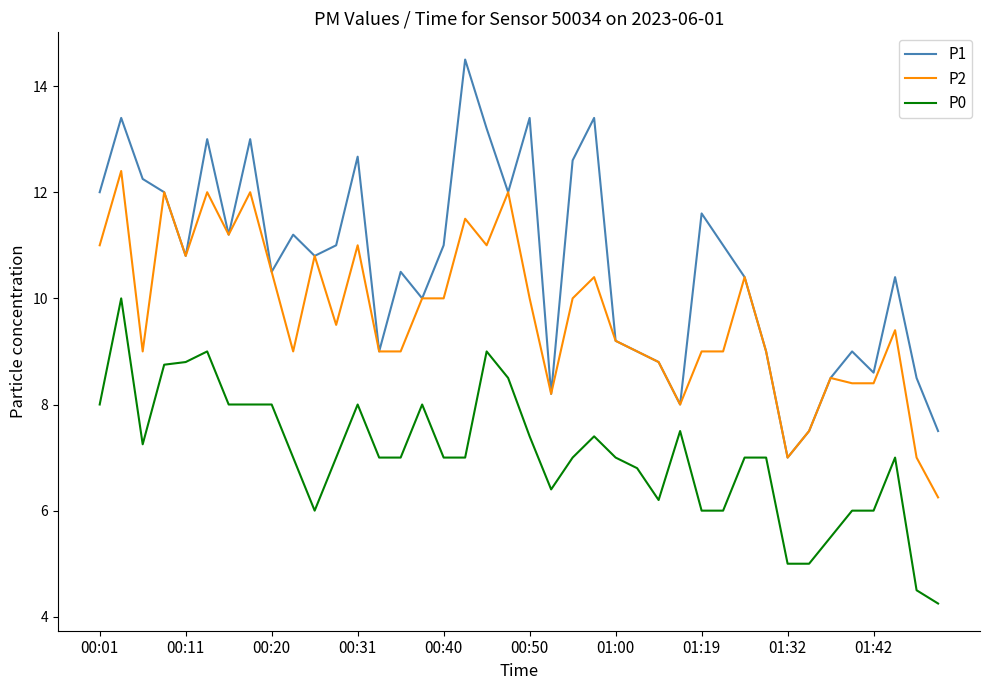

What is the highest value of the P2 series?

12.4